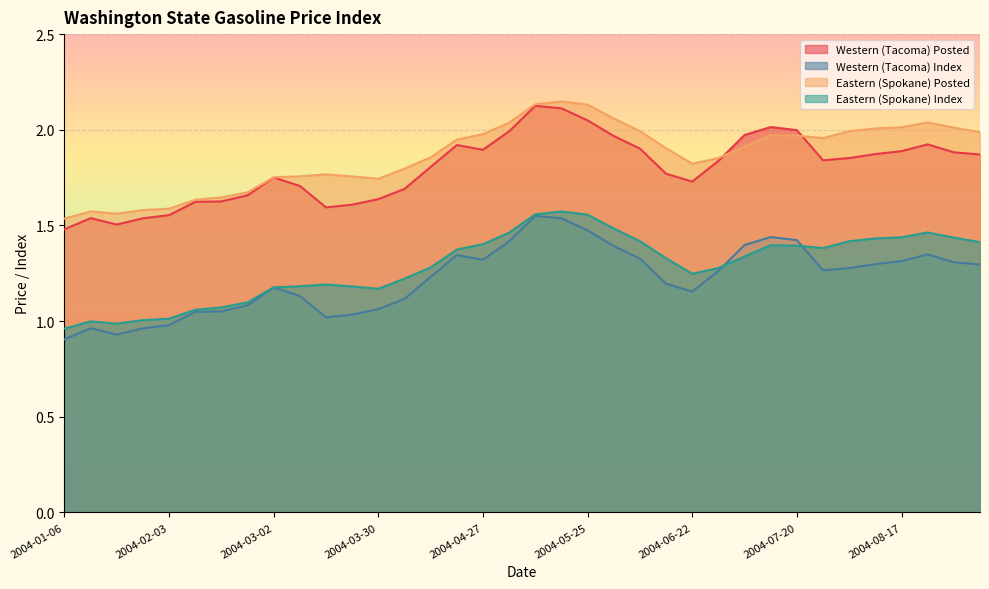

Reading left to right, list all the values displayed in this chart.

Western (Tacoma) Posted: 2004-01-06=1.5	2004-01-13=1.5	2004-01-20=1.5	2004-01-27=1.5	2004-02-03=1.6	2004-02-10=1.6	2004-02-17=1.6	2004-02-24=1.7	2004-03-02=1.8	2004-03-09=1.7	2004-03-16=1.6	2004-03-23=1.6	2004-03-30=1.6	2004-04-06=1.7	2004-04-13=1.8	2004-04-20=1.9	2004-04-27=1.9	2004-05-04=2.0	2004-05-11=2.1	2004-05-18=2.1	2004-05-25=2.0	2004-06-01=2.0	2004-06-08=1.9	2004-06-15=1.8	2004-06-22=1.7	2004-06-29=1.8	2004-07-06=2.0	2004-07-13=2.0	2004-07-20=2.0	2004-07-27=1.8	2004-08-03=1.9	2004-08-10=1.9	2004-08-17=1.9	2004-08-24=1.9	2004-08-31=1.9	2004-09-07=1.9
Western (Tacoma) Index: 2004-01-06=0.9	2004-01-13=1.0	2004-01-20=0.9	2004-01-27=1.0	2004-02-03=1.0	2004-02-10=1.0	2004-02-17=1.1	2004-02-24=1.1	2004-03-02=1.2	2004-03-09=1.1	2004-03-16=1.0	2004-03-23=1.0	2004-03-30=1.1	2004-04-06=1.1	2004-04-13=1.2	2004-04-20=1.3	2004-04-27=1.3	2004-05-04=1.4	2004-05-11=1.6	2004-05-18=1.5	2004-05-25=1.5	2004-06-01=1.4	2004-06-08=1.3	2004-06-15=1.2	2004-06-22=1.2	2004-06-29=1.3	2004-07-06=1.4	2004-07-13=1.4	2004-07-20=1.4	2004-07-27=1.3	2004-08-03=1.3	2004-08-10=1.3	2004-08-17=1.3	2004-08-24=1.3	2004-08-31=1.3	2004-09-07=1.3
Eastern (Spokane) Posted: 2004-01-06=1.5	2004-01-13=1.6	2004-01-20=1.6	2004-01-27=1.6	2004-02-03=1.6	2004-02-10=1.6	2004-02-17=1.6	2004-02-24=1.7	2004-03-02=1.8	2004-03-09=1.8	2004-03-16=1.8	2004-03-23=1.8	2004-03-30=1.7	2004-04-06=1.8	2004-04-13=1.9	2004-04-20=1.9	2004-04-27=2.0	2004-05-04=2.0	2004-05-11=2.1	2004-05-18=2.1	2004-05-25=2.1	2004-06-01=2.1	2004-06-08=2.0	2004-06-15=1.9	2004-06-22=1.8	2004-06-29=1.9	2004-07-06=1.9	2004-07-13=2.0	2004-07-20=2.0	2004-07-27=2.0	2004-08-03=2.0	2004-08-10=2.0	2004-08-17=2.0	2004-08-24=2.0	2004-08-31=2.0	2004-09-07=2.0
Eastern (Spokane) Index: 2004-01-06=1.0	2004-01-13=1.0	2004-01-20=1.0	2004-01-27=1.0	2004-02-03=1.0	2004-02-10=1.1	2004-02-17=1.1	2004-02-24=1.1	2004-03-02=1.2	2004-03-09=1.2	2004-03-16=1.2	2004-03-23=1.2	2004-03-30=1.2	2004-04-06=1.2	2004-04-13=1.3	2004-04-20=1.4	2004-04-27=1.4	2004-05-04=1.5	2004-05-11=1.6	2004-05-18=1.6	2004-05-25=1.6	2004-06-01=1.5	2004-06-08=1.4	2004-06-15=1.3	2004-06-22=1.2	2004-06-29=1.3	2004-07-06=1.3	2004-07-13=1.4	2004-07-20=1.4	2004-07-27=1.4	2004-08-03=1.4	2004-08-10=1.4	2004-08-17=1.4	2004-08-24=1.5	2004-08-31=1.4	2004-09-07=1.4